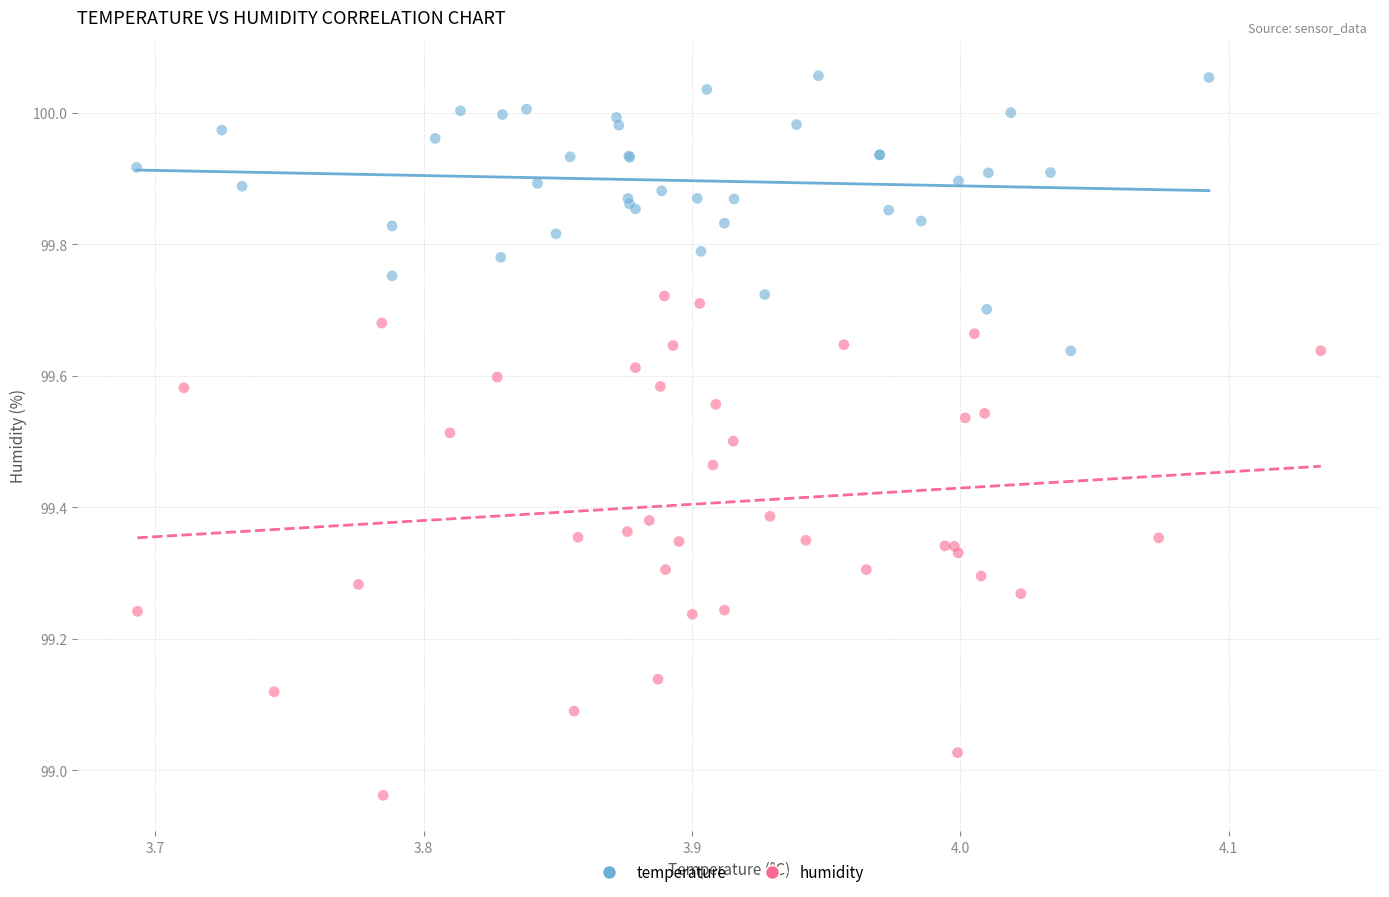

Which series contains the lowest Y value?

humidity